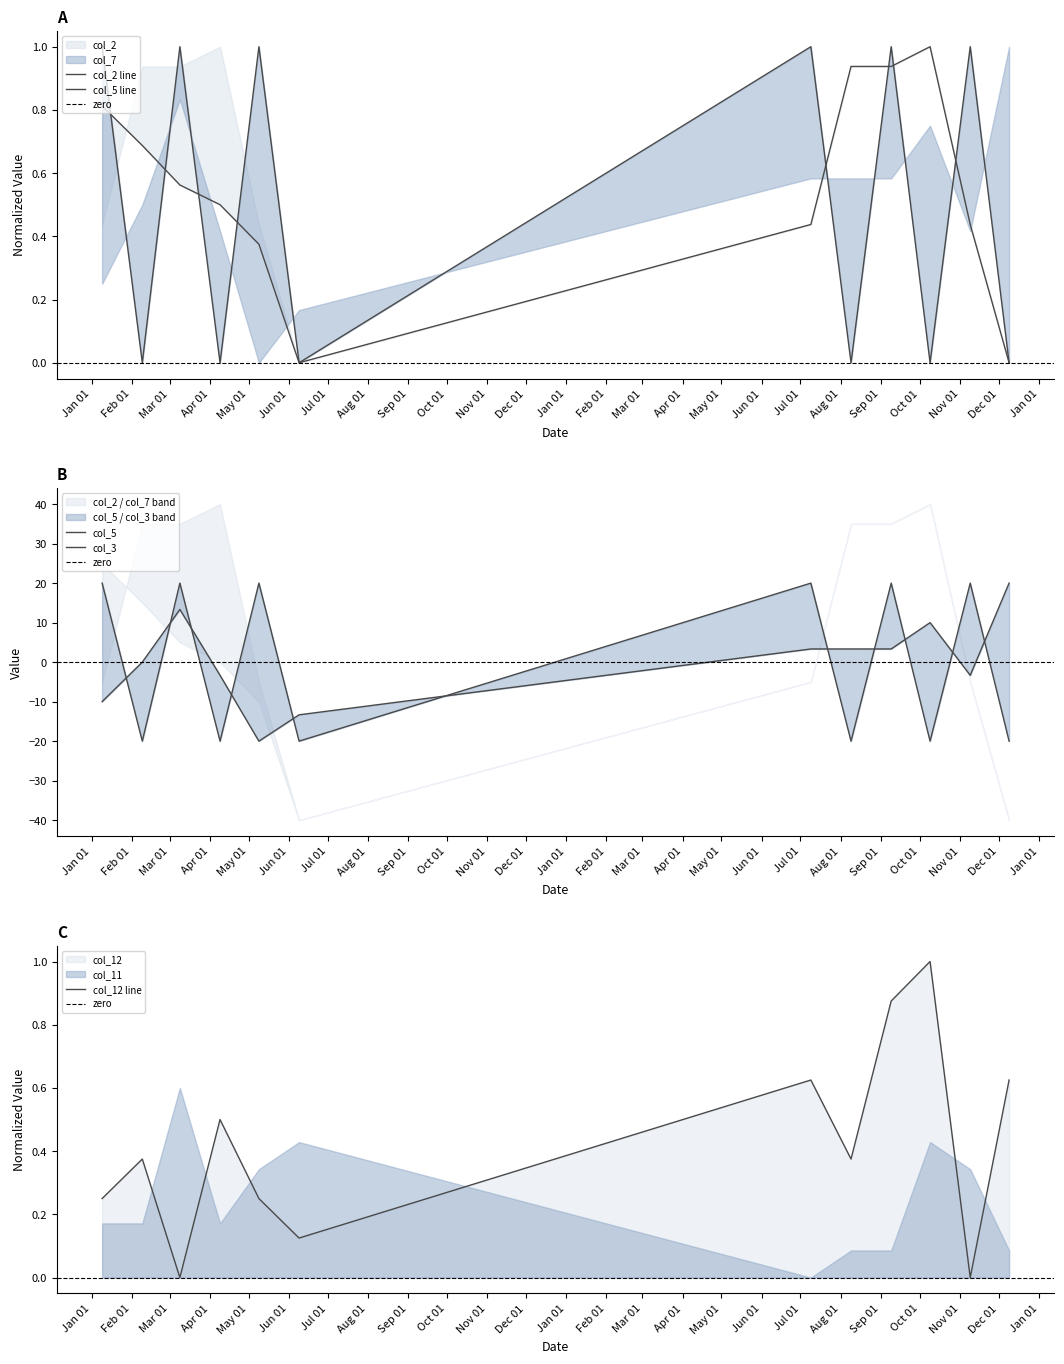

Which series has the largest total across all categories?

col_2